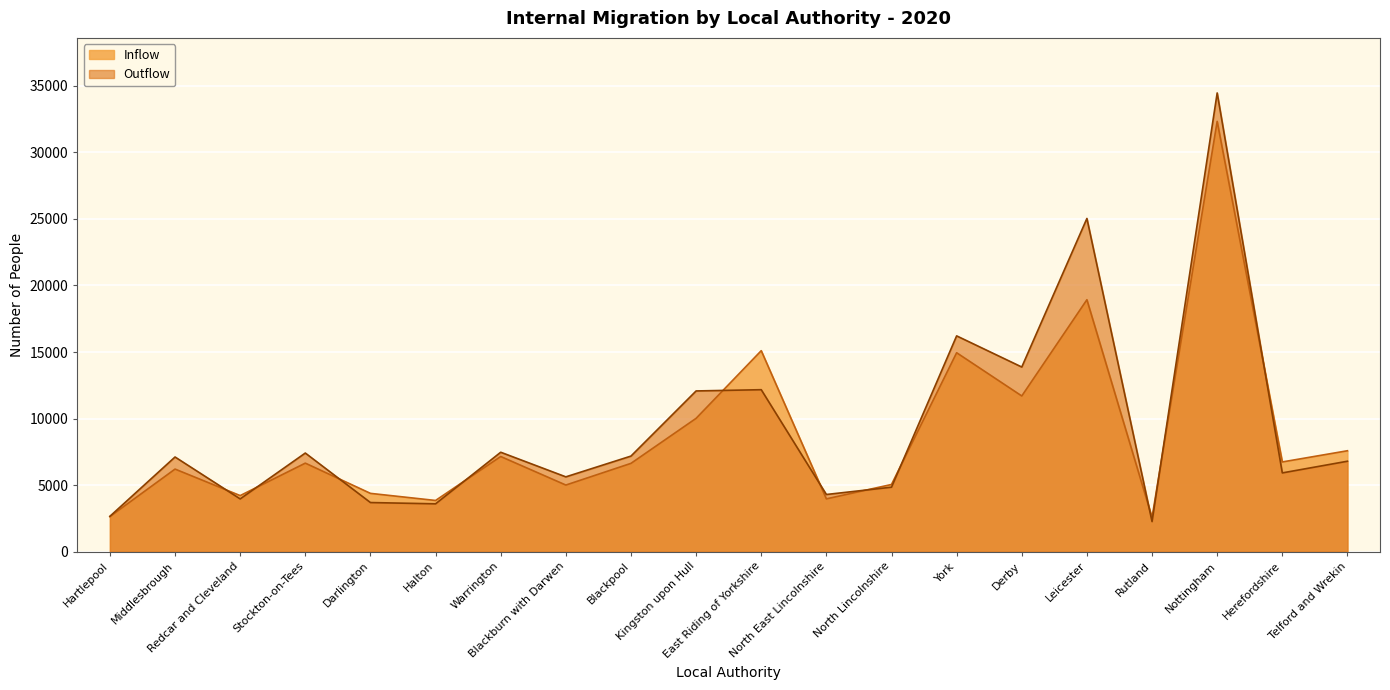

True or false: Outflow has more than 2 interior local peaks.

True